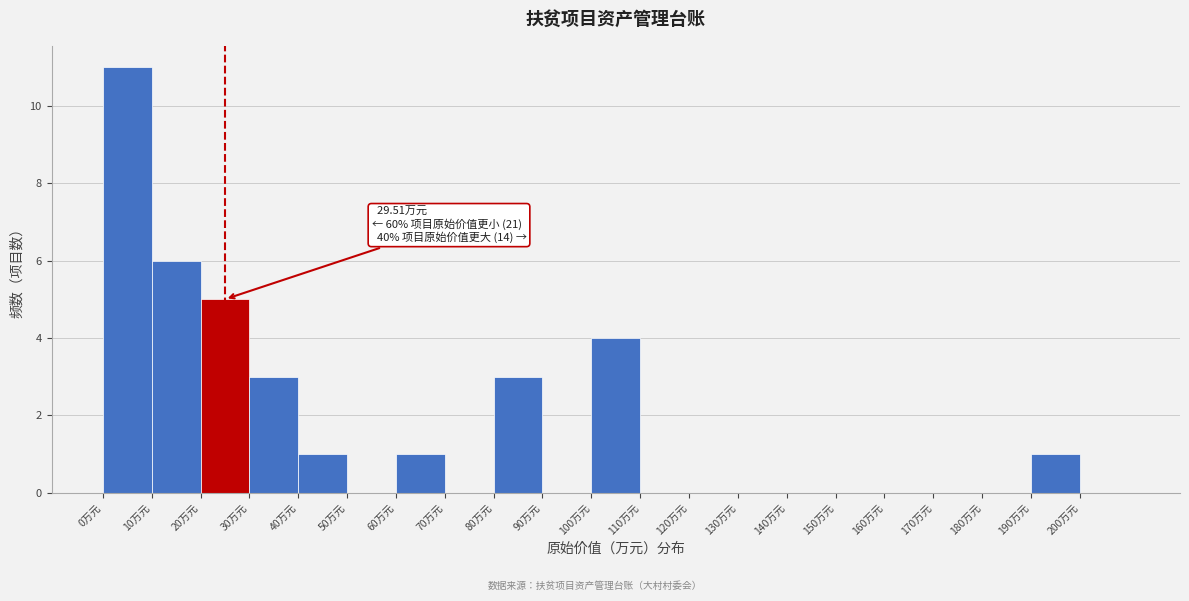

Over which range of the x-axis is the bar tallest?

0 to 10